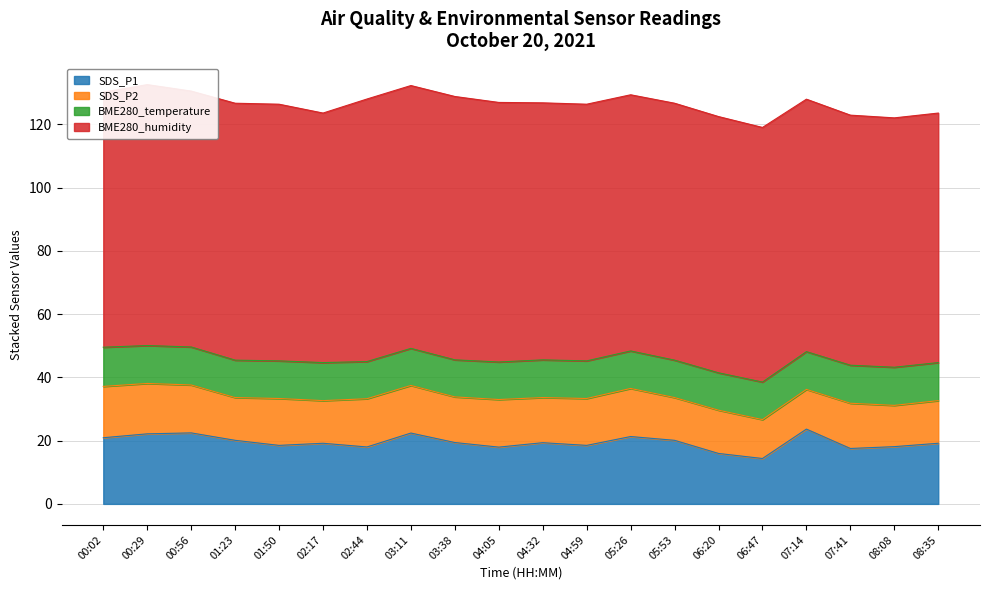

At which category is the sum across all series the highest?

00:29